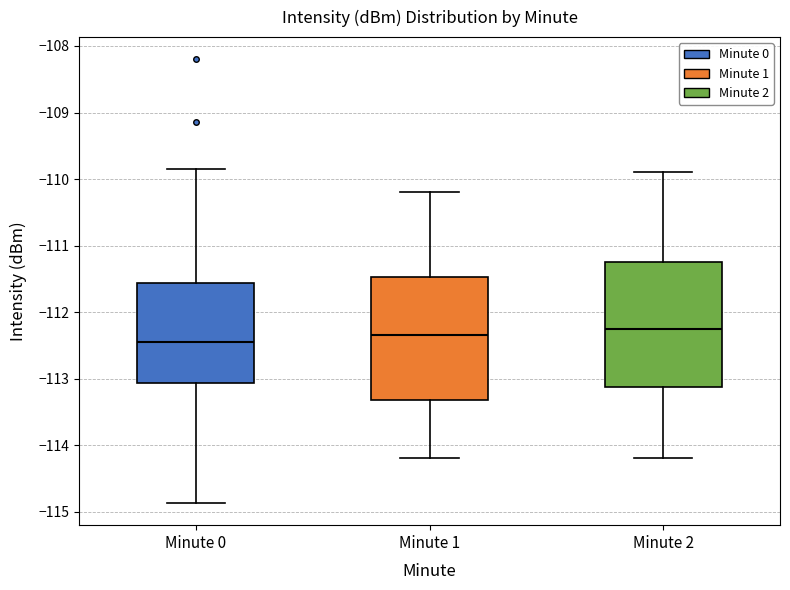

Where does the median line of the box for Minute 0 sit on the y-axis? The values are not printed on the chart, so give them approximately, as read against the axis.

-112.4